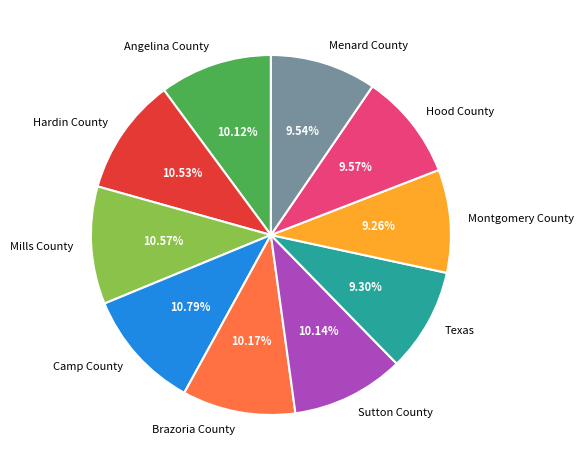

To the nearest percent, what is the combined percentage of Sutton County and Texas?

19%